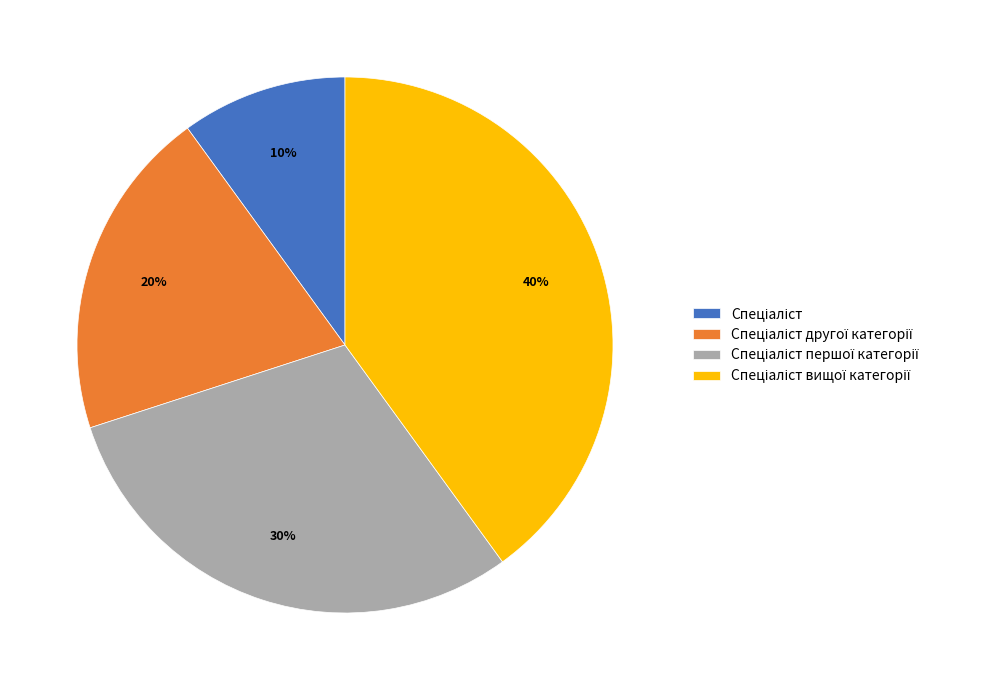

To the nearest percent, what is the average slice percentage?

25%